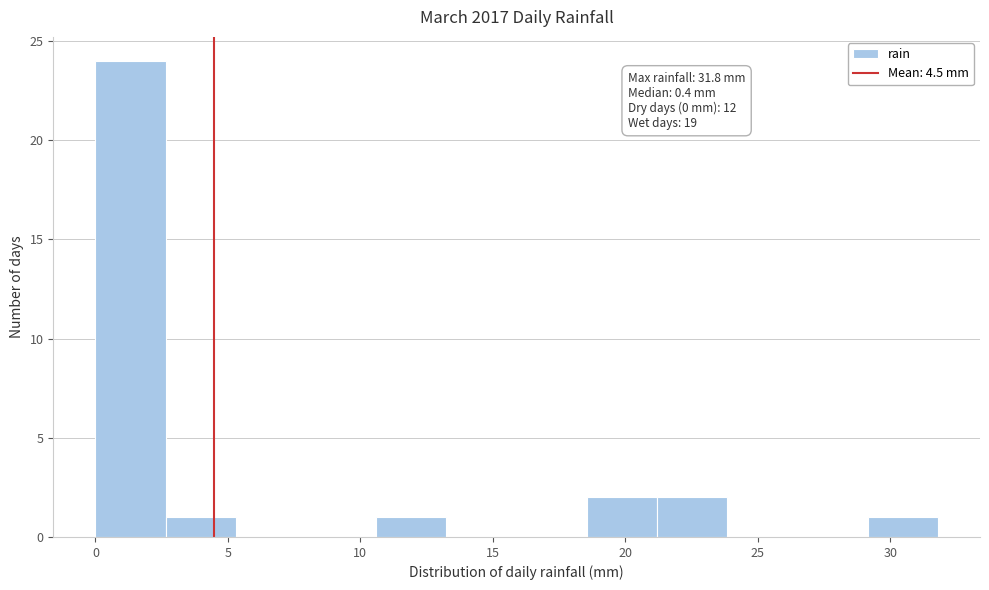

Over which range of the x-axis is the bar tallest?

0.00 to 2.65